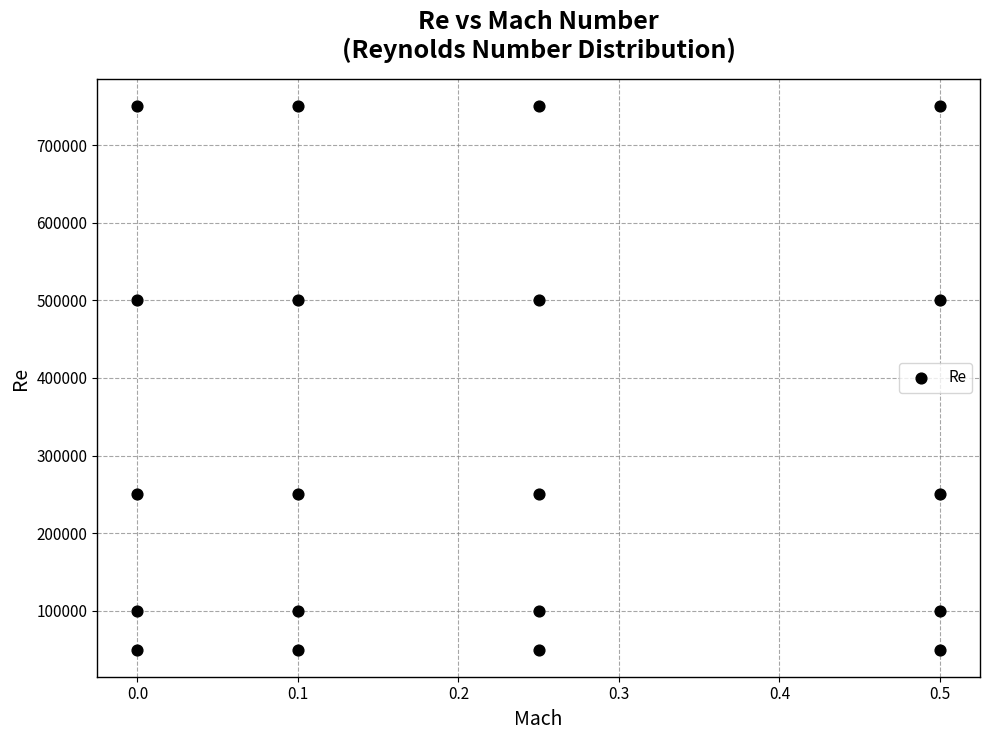

What is the range of Y values (max minus min)?

700000